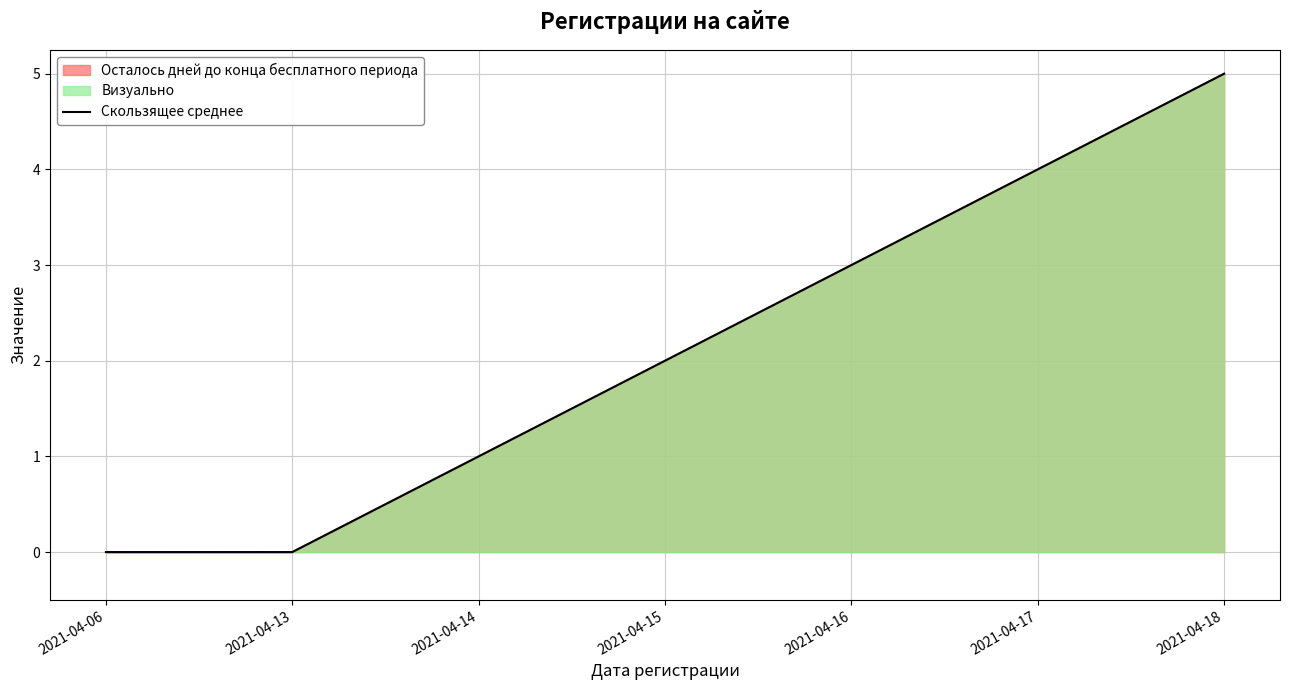

Is it true that the value at 2021-04-15 is 3?

False